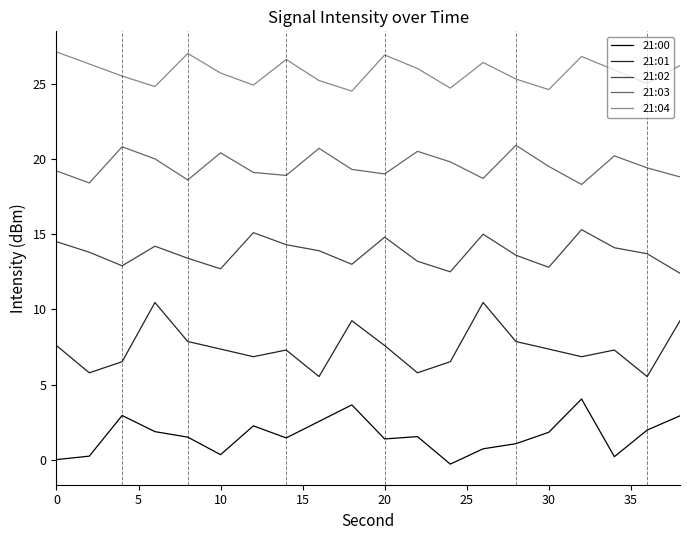

Rank the series by their average value, from highest to lowest.

21:04, 21:03, 21:02, 21:01, 21:00